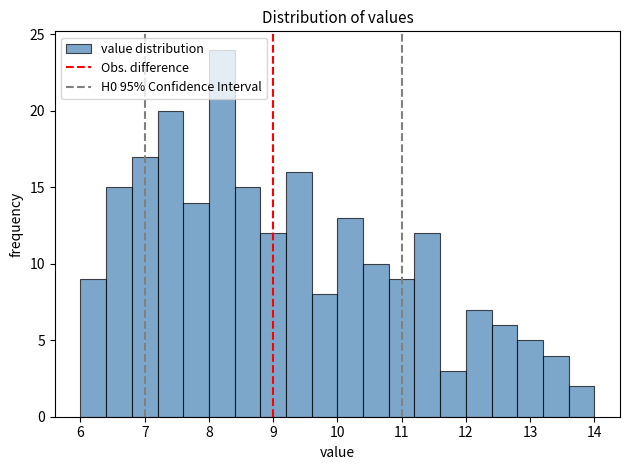

How tall is the bar that spans 7.6 to 8.0 on the x-axis? The values are not printed on the chart, so give them approximately, as read against the axis.

14